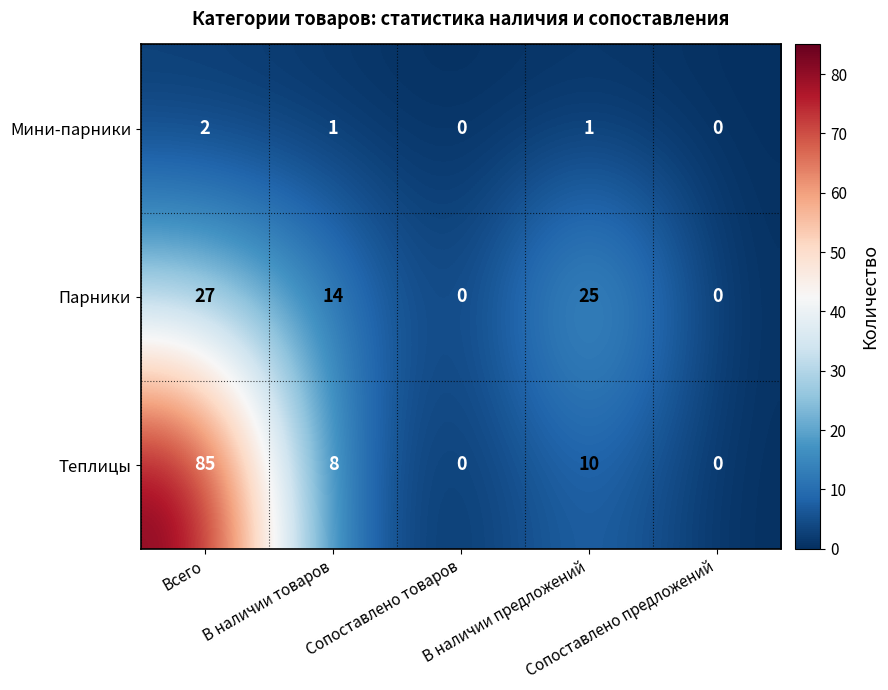

How many Мини-парники values are between 0 and 1?

4